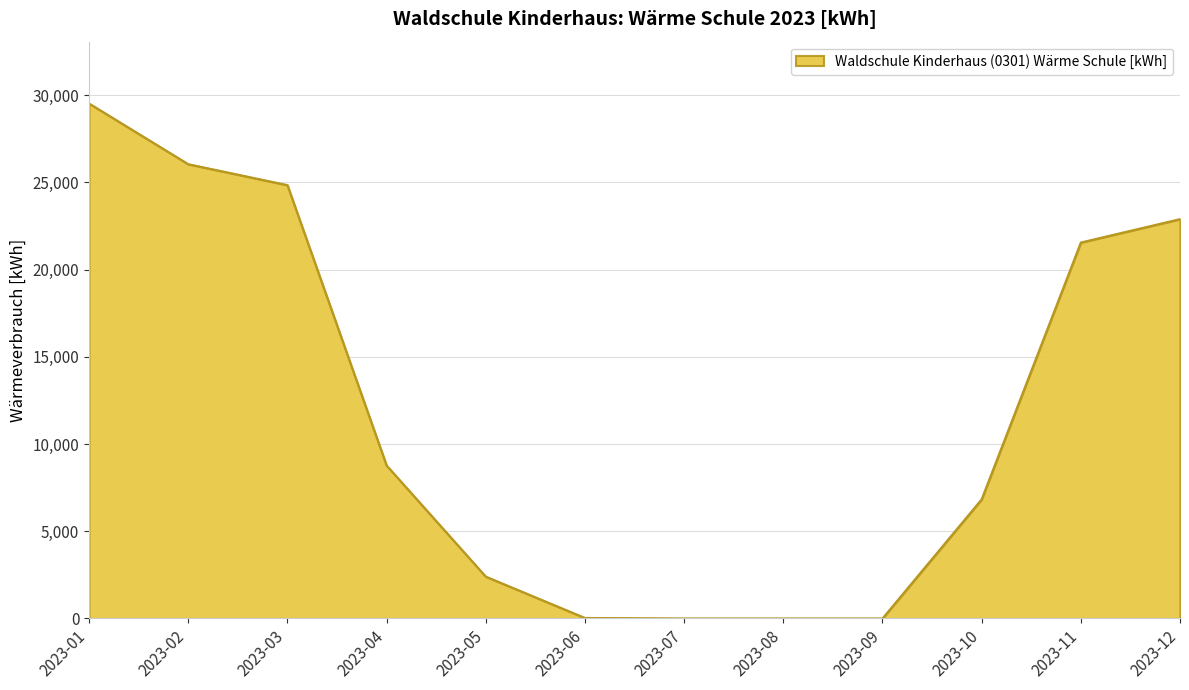

Approximately how many times larger is the value at 2023-04 compared to 2023-11?

0.4